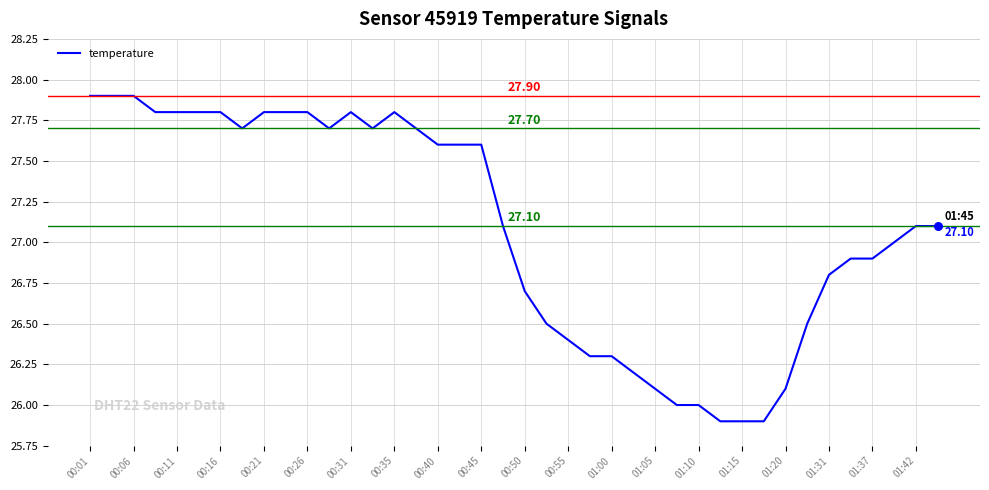

What is the difference between the maximum and minimum values?

2.0